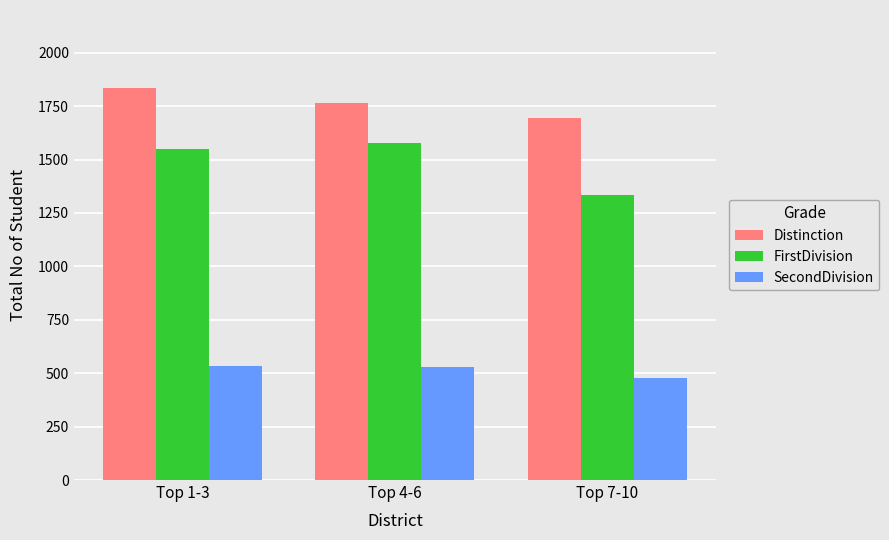

What is the maximum value shown in the chart?

1833